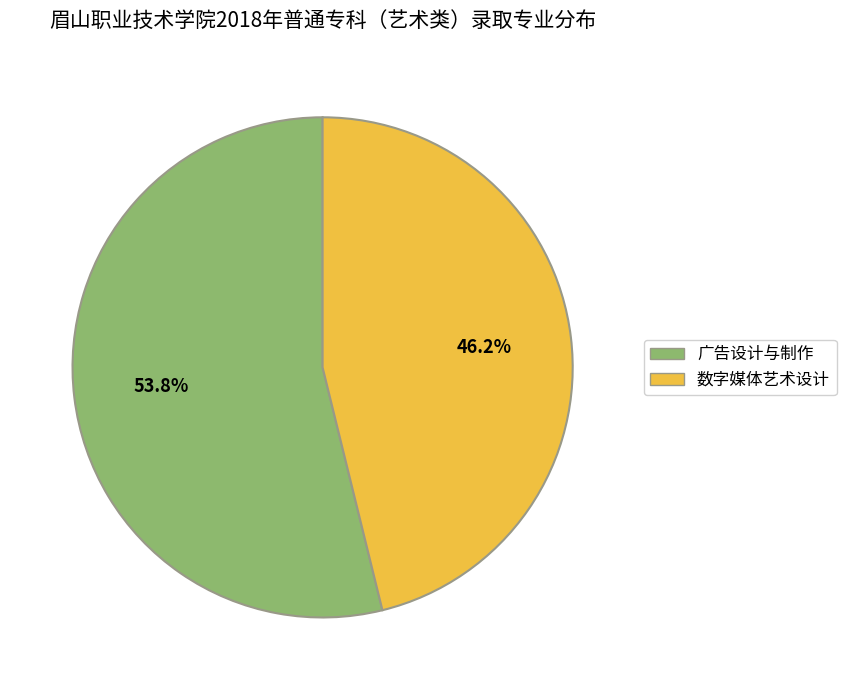

The 广告设计与制作 slice represents 42% of the pie. True or false?

False